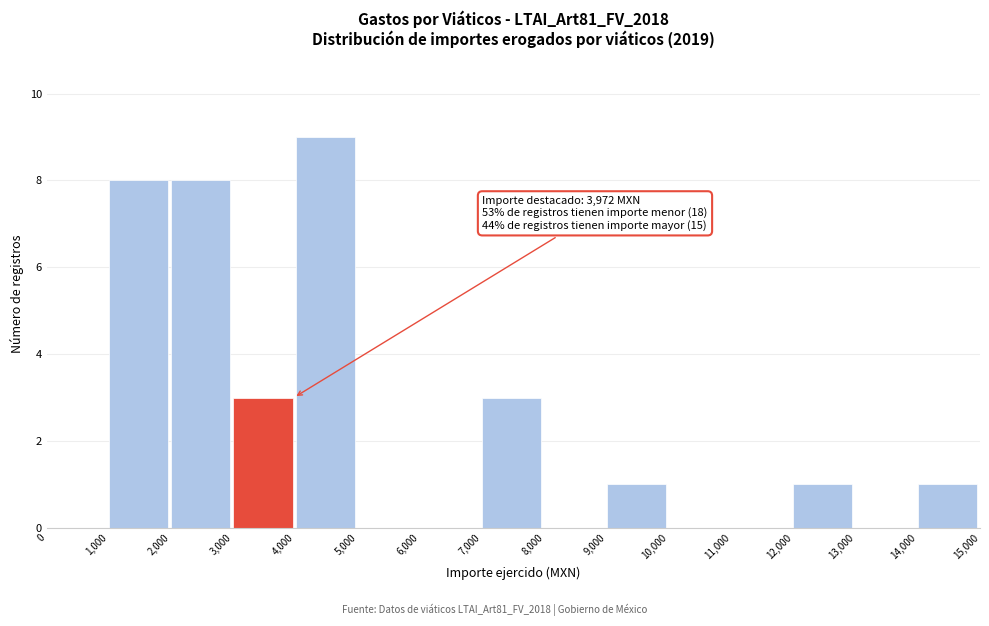

Over which range of the x-axis is the bar tallest?

4,000 to 5,000